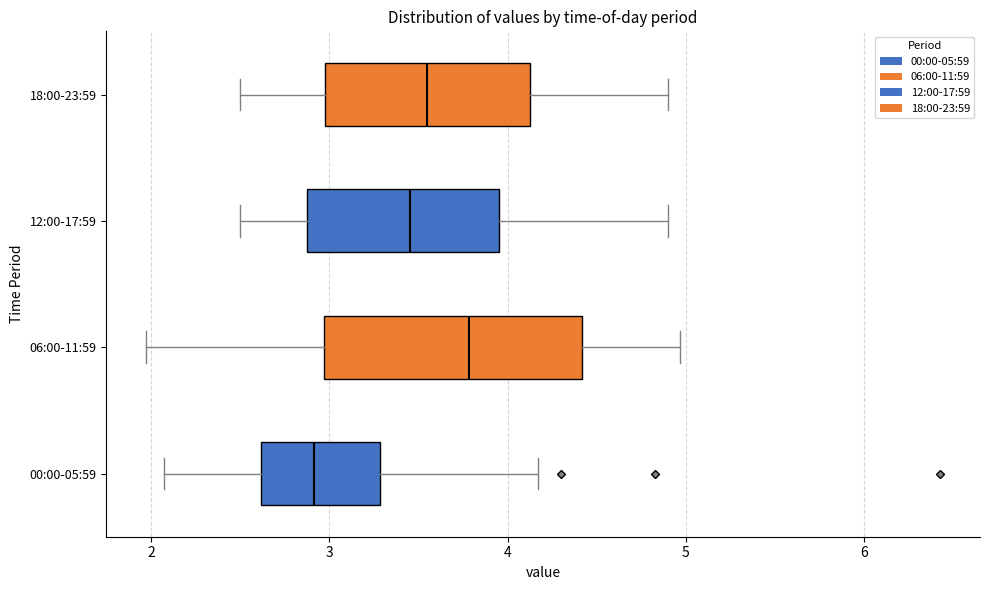

Where is the right edge of the box for 06:00-11:59 on the x-axis? The values are not printed on the chart, so give them approximately, as read against the axis.

4.4